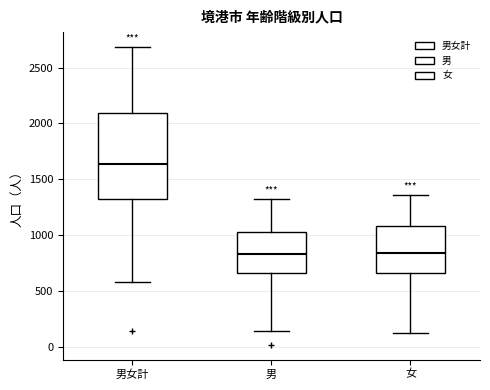

Comparing the boxes themselves (not the whiskers), which one is the tallest?

男女計